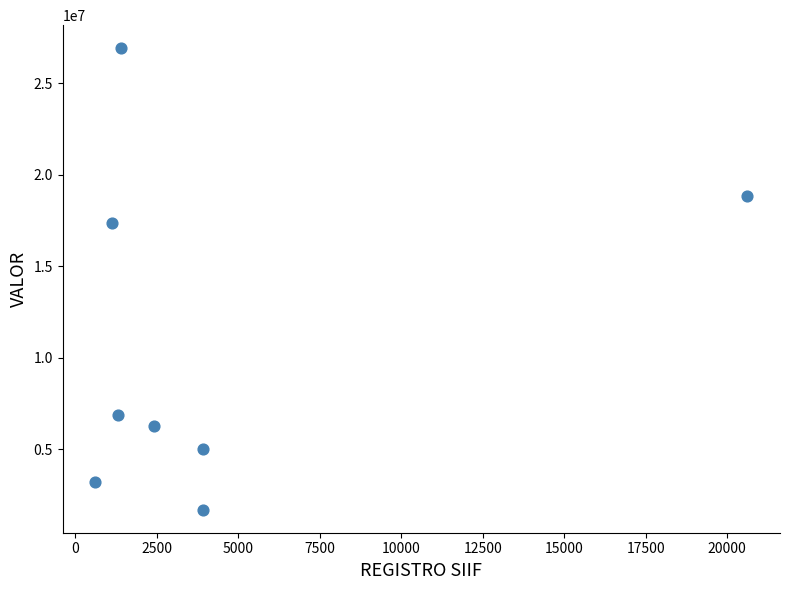

What Y value in the scatter plot is closest to 14305590?

17386660.0